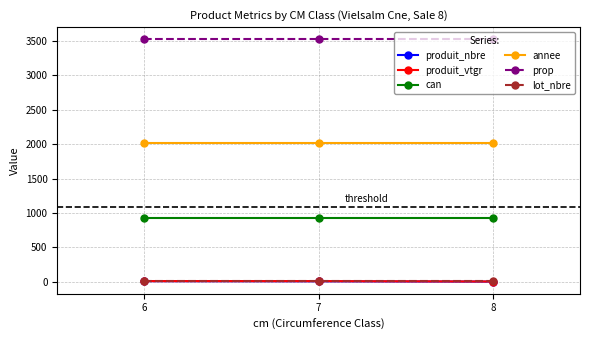

What is the minimum value shown in the chart?

1.0